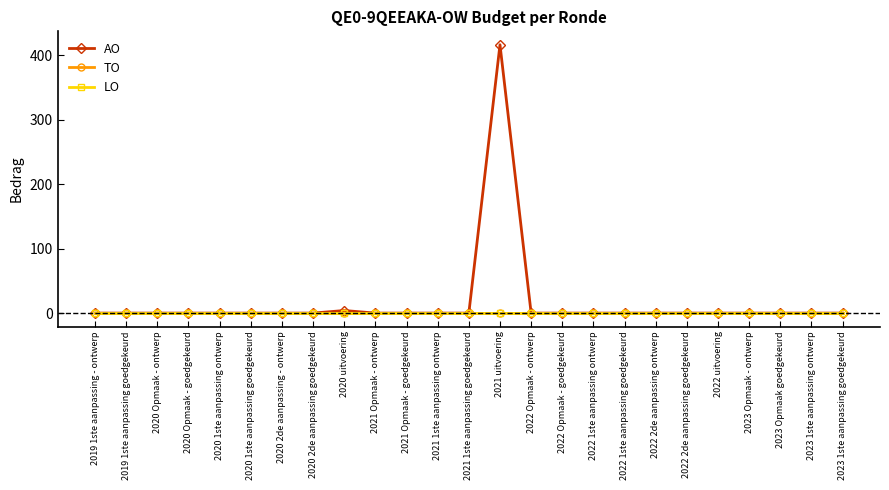

Is this an area chart (filled region under the line)?

No